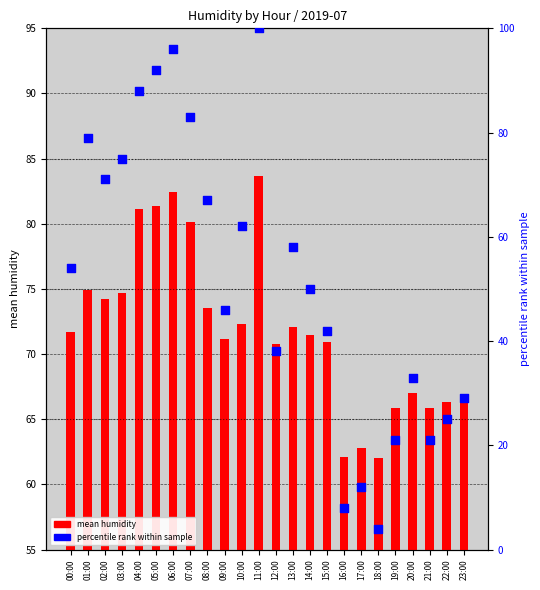

What is the total value across all series at 01:00?

153.9